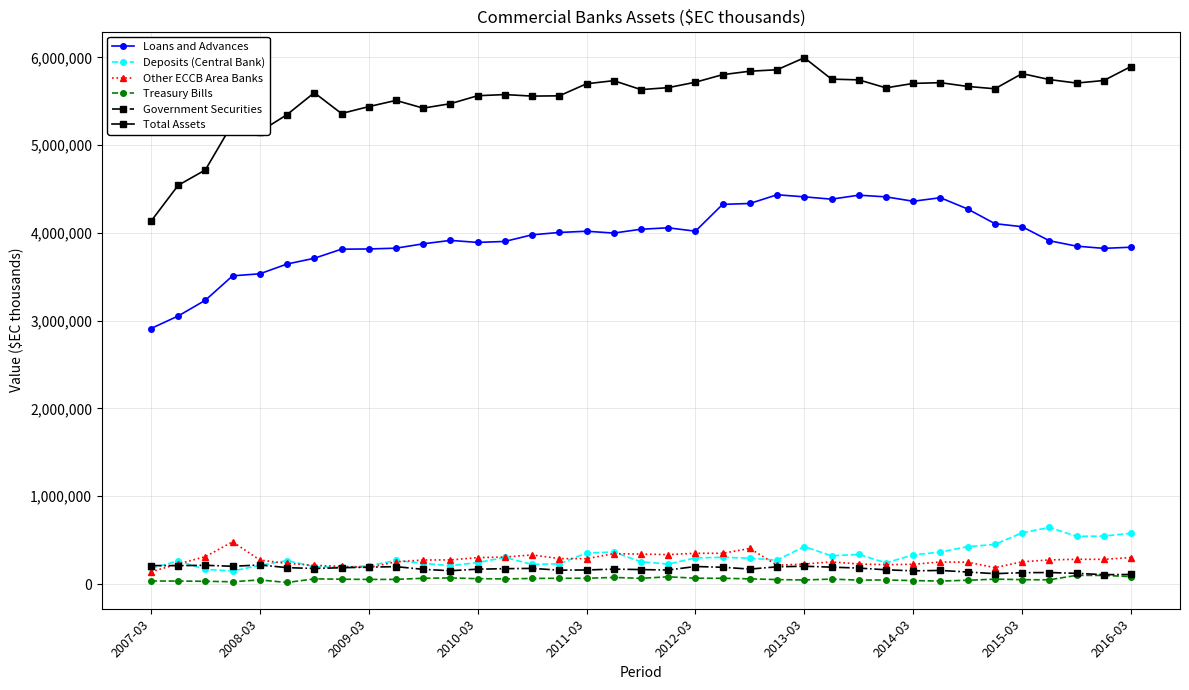

What is the greatest value displayed?

5995374